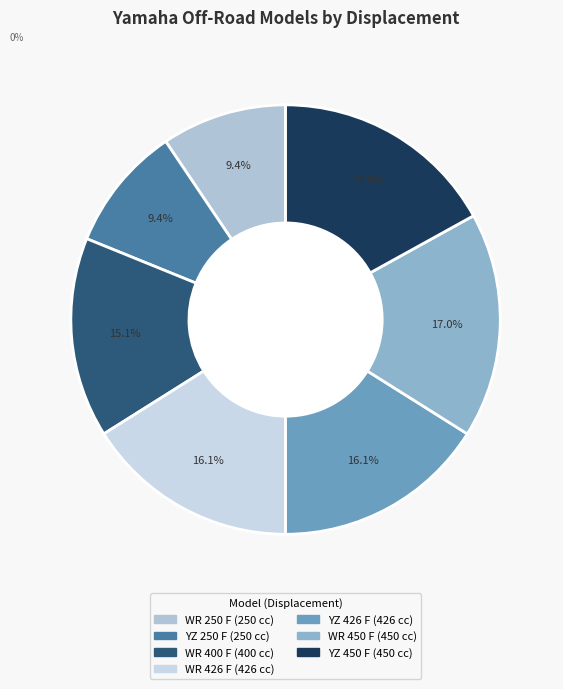

What percentage is NOT represented by YZ 250 F?

90.6%